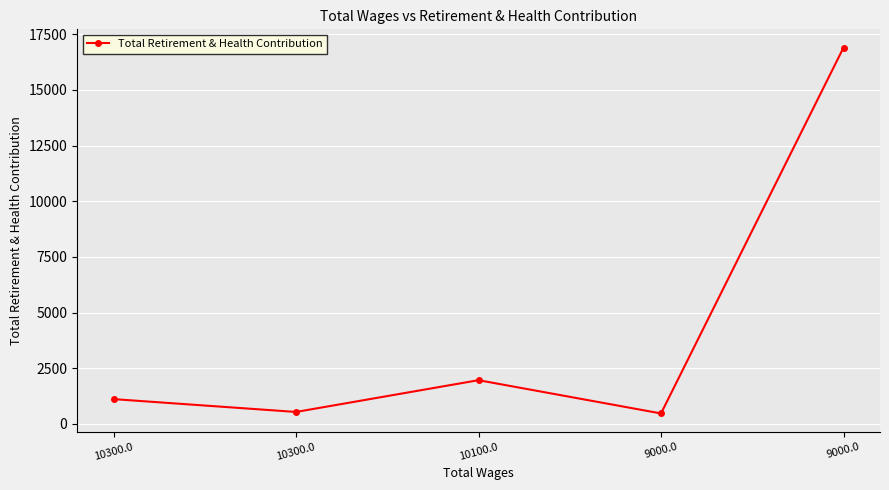

What is the minimum value shown in the chart?

468